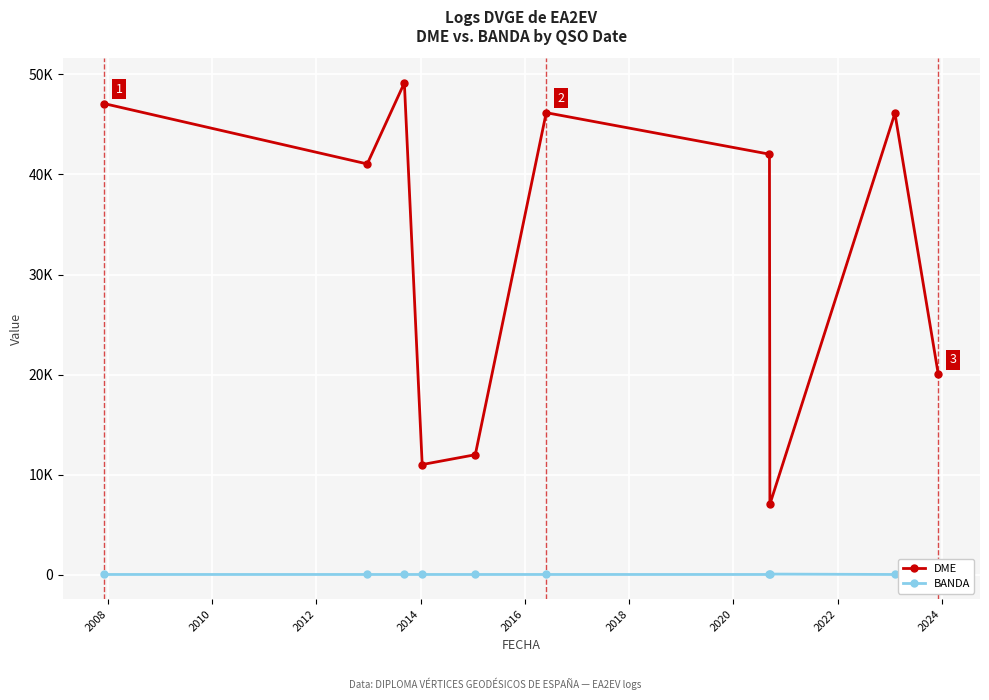

How many lines are shown in the chart?

2